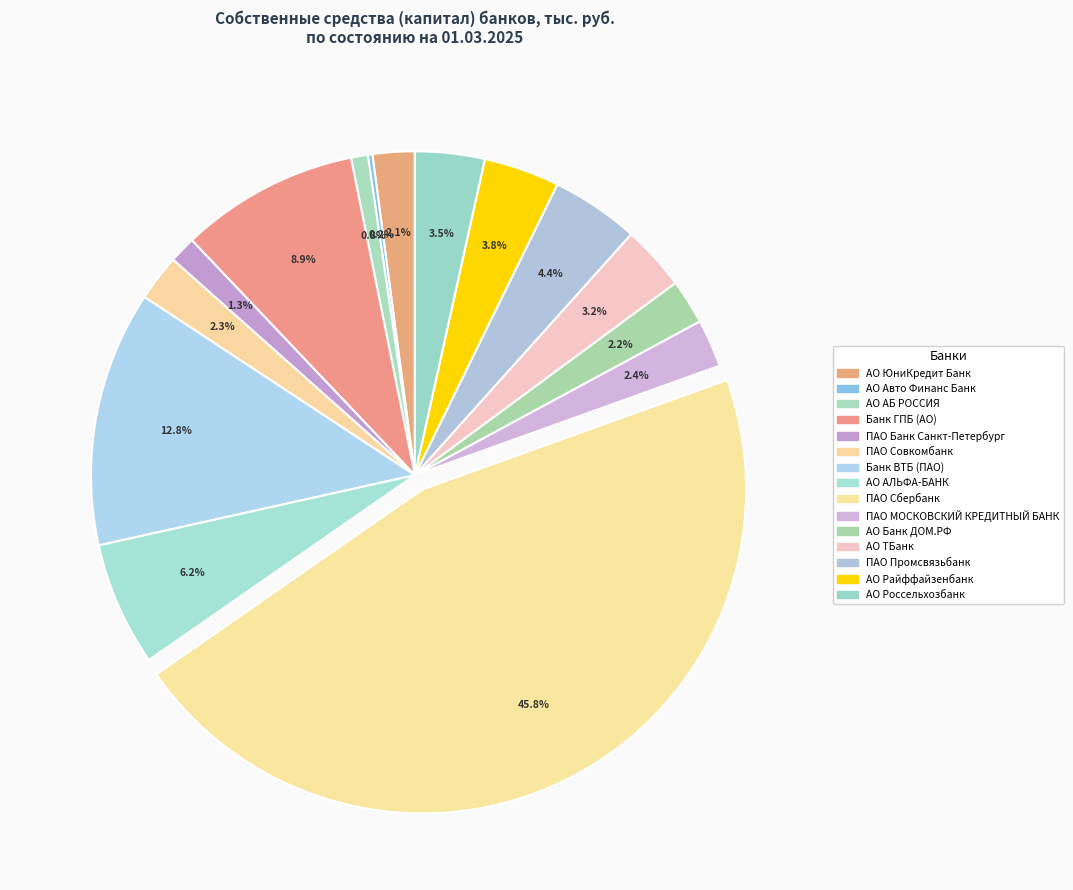

The АО АБ РОССИЯ slice represents 11% of the pie. True or false?

False